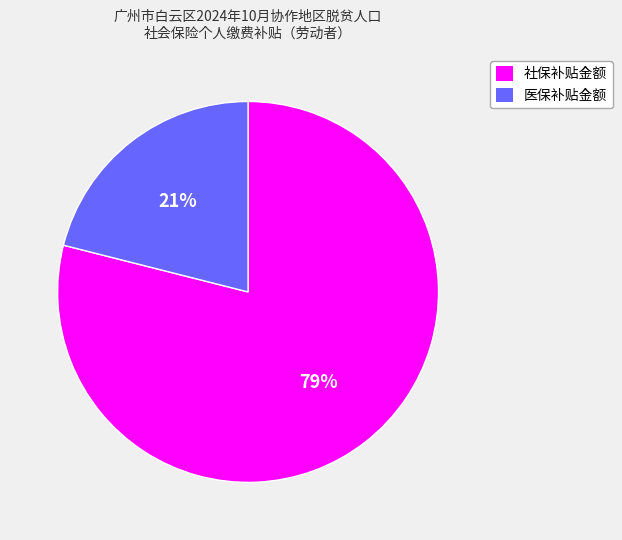

To the nearest percent, what is the difference between the largest and smallest slice percentages?

58%